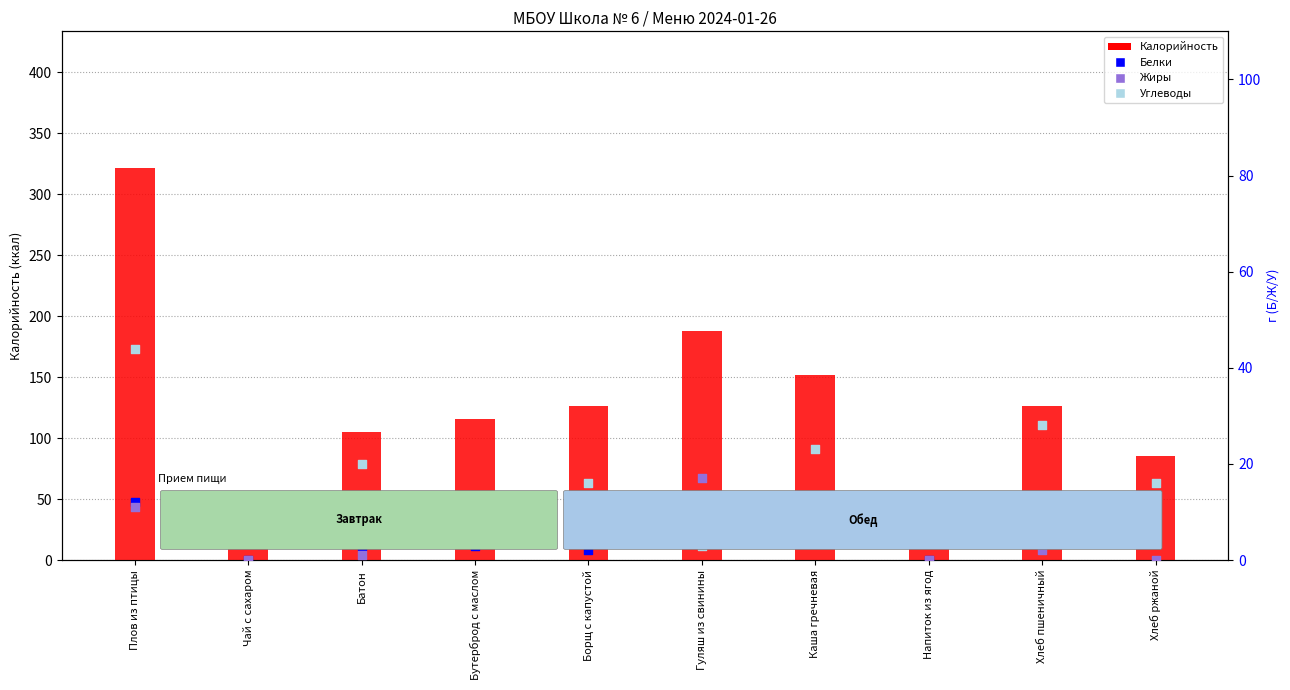

At how many categories does at least one series exceed 209?

1